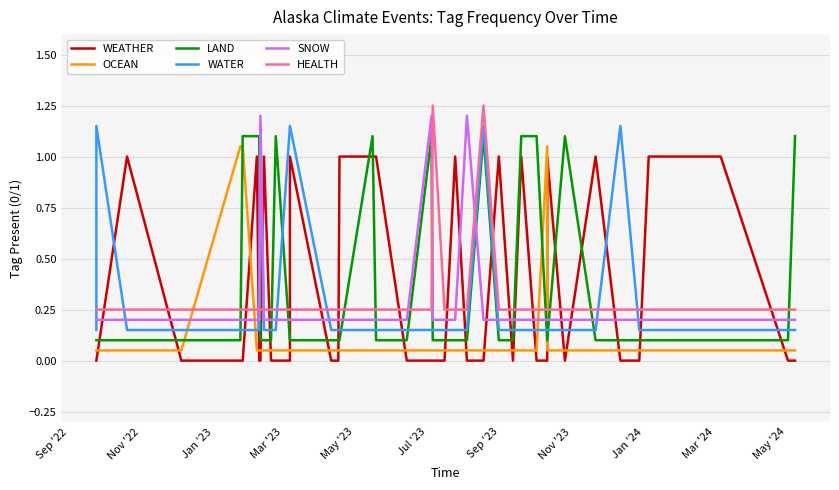

Where is WEATHER nearest to the value 0?

Sep '22